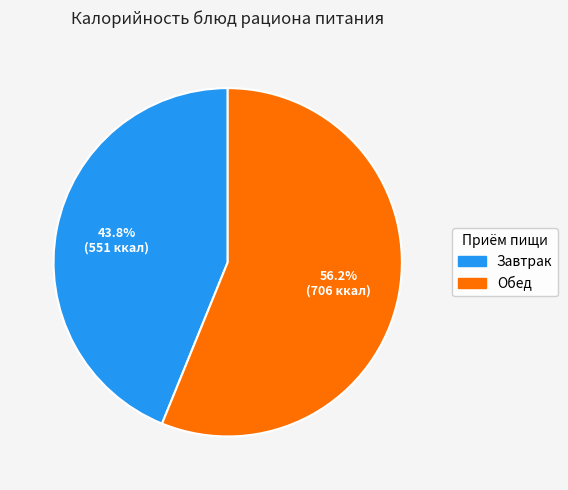

Is there any slice that represents more than half of the pie?

Yes